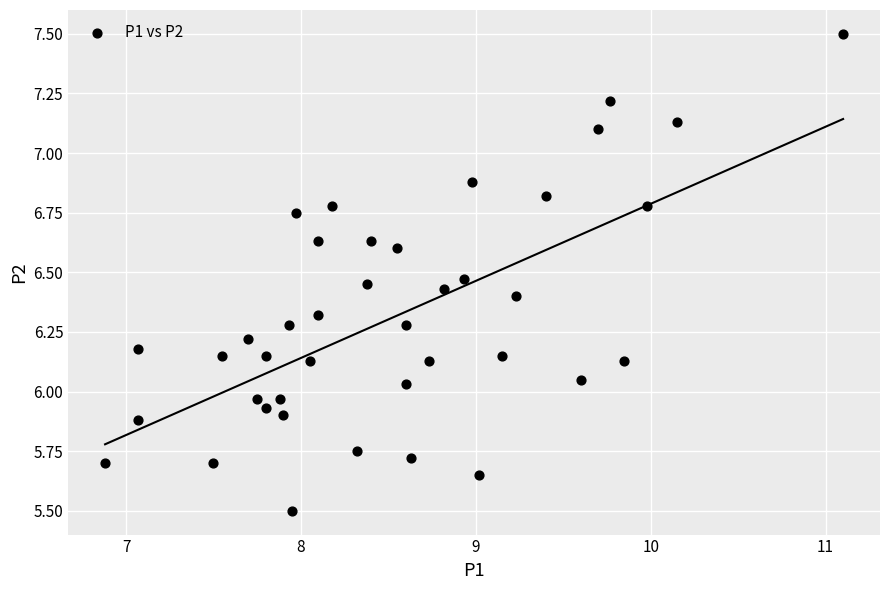

What is the range of X values (max minus min)?

4.2